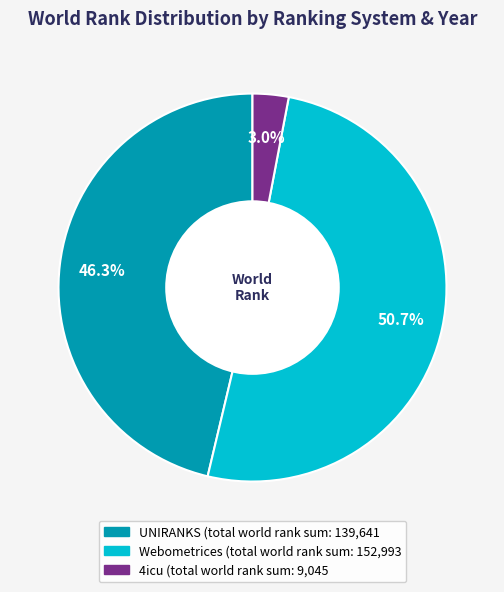

Does any single category account for the majority?

Yes